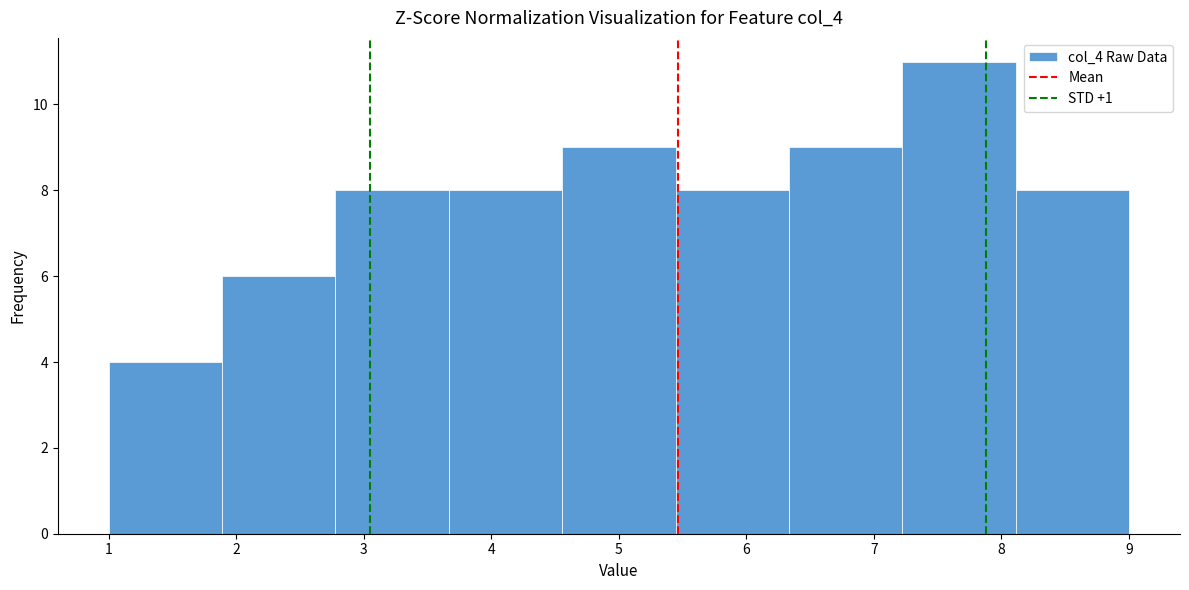

Reading left to right, transcribe this chart: for each bar, give the range it covers on the x-axis and its height. Neither the bar edges nor the heights are printed on the chart, so give them approximately, as read against the axes.

1.0 to 1.9: 4
1.9 to 2.8: 6
2.8 to 3.7: 8
3.7 to 4.6: 8
4.6 to 5.4: 9
5.4 to 6.3: 8
6.3 to 7.2: 9
7.2 to 8.1: 11
8.1 to 9.0: 8